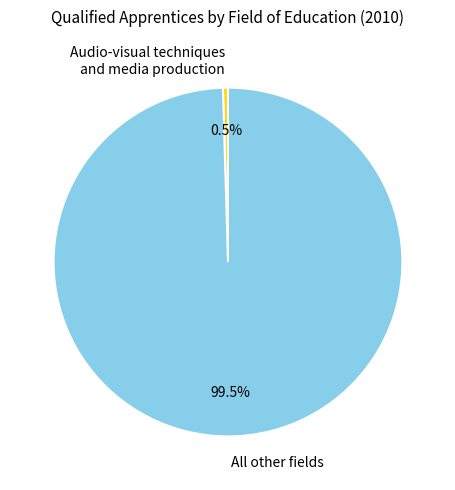

To the nearest percent, what is the average slice percentage?

50%